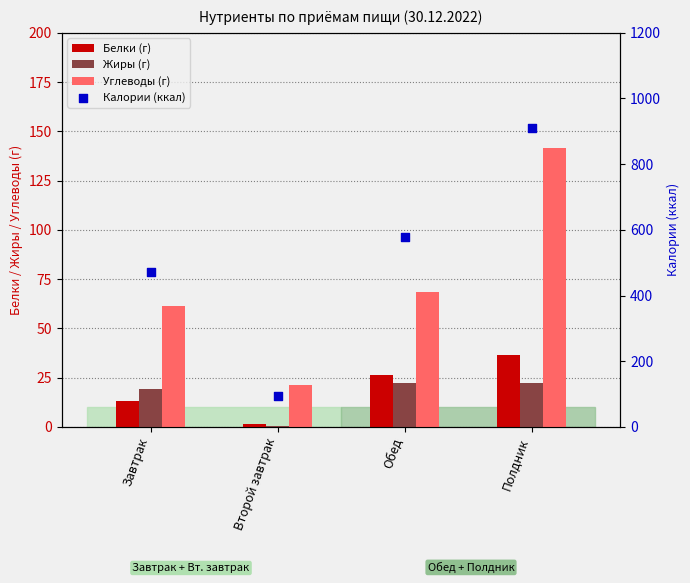

At which category is the sum across all series the highest?

Полдник